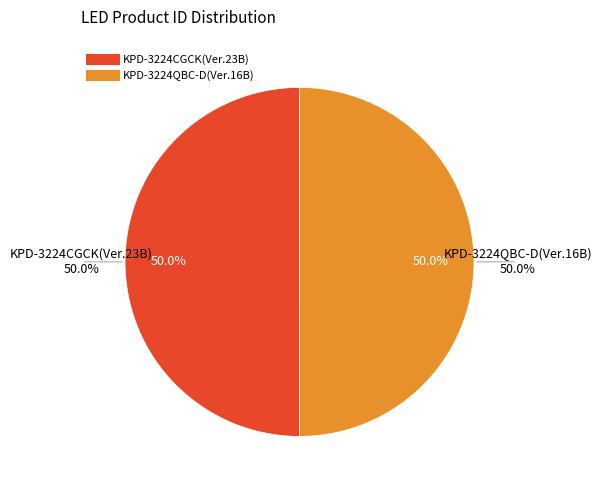

To the nearest percent, what percentage of the pie is KPD-3224CGCK(Ver.23B)?

50%